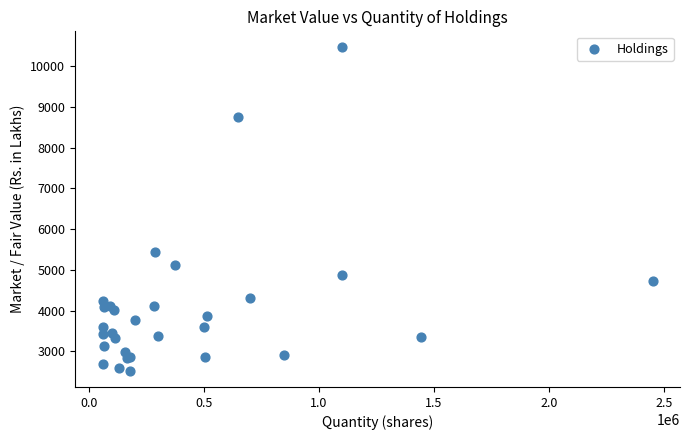

What Y value in the scatter plot is closest to 6490?

5447.4